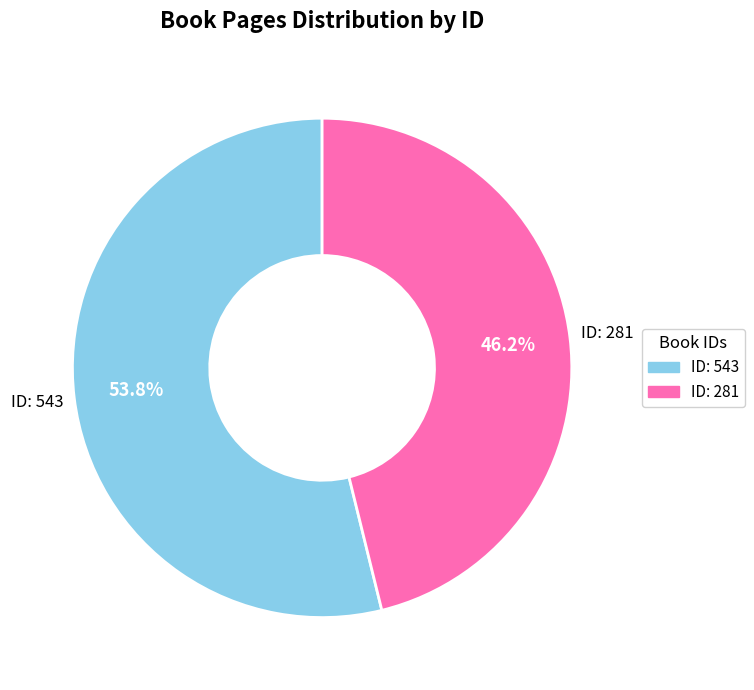

Does any single category account for the majority?

Yes